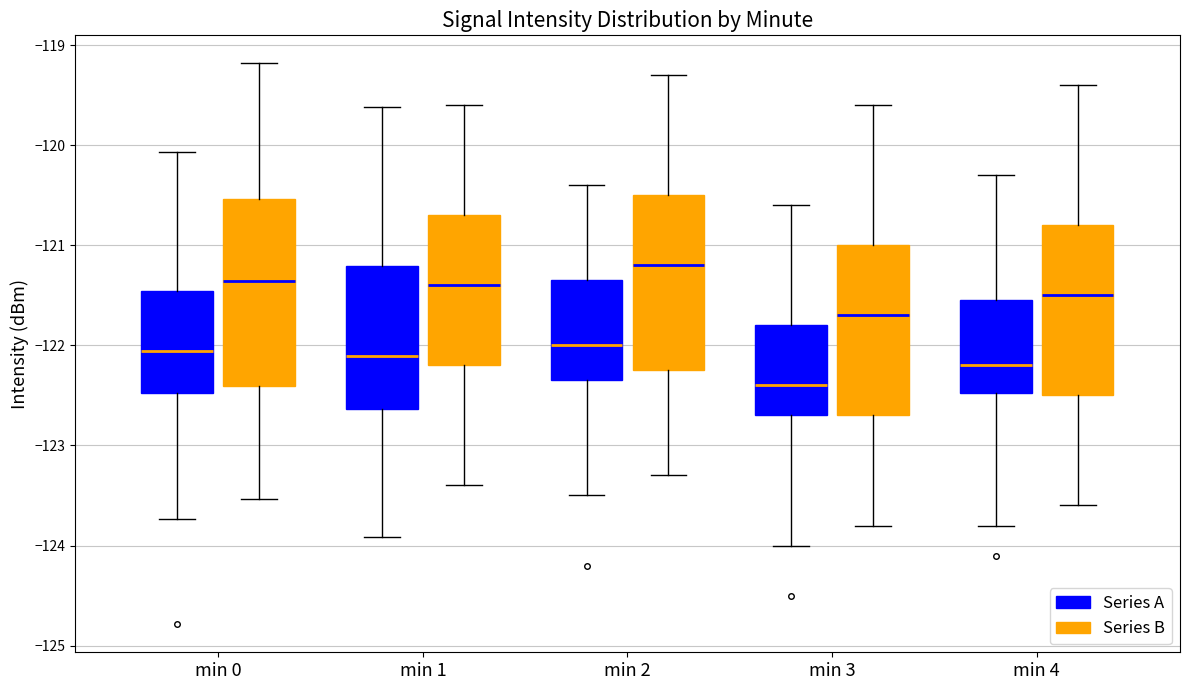

Reading left to right, read every box against the y-axis: the position of its median line, the range the box covers, and the ends of its whiskers. The values are not printed on the chart, so give them approximately, as read against the axis.

min 0 (Series A): median -122.1, box -122.5 to -121.5, whiskers -123.7 to -120.1
min 0 (Series B): median -121.4, box -122.4 to -120.5, whiskers -123.5 to -119.2
min 1 (Series A): median -122.1, box -122.6 to -121.2, whiskers -123.9 to -119.6
min 1 (Series B): median -121.4, box -122.2 to -120.7, whiskers -123.4 to -119.6
min 2 (Series A): median -122.0, box -122.3 to -121.3, whiskers -123.5 to -120.4
min 2 (Series B): median -121.2, box -122.2 to -120.5, whiskers -123.3 to -119.3
min 3 (Series A): median -122.4, box -122.7 to -121.8, whiskers -124.0 to -120.6
min 3 (Series B): median -121.7, box -122.7 to -121.0, whiskers -123.8 to -119.6
min 4 (Series A): median -122.2, box -122.5 to -121.5, whiskers -123.8 to -120.3
min 4 (Series B): median -121.5, box -122.5 to -120.8, whiskers -123.6 to -119.4